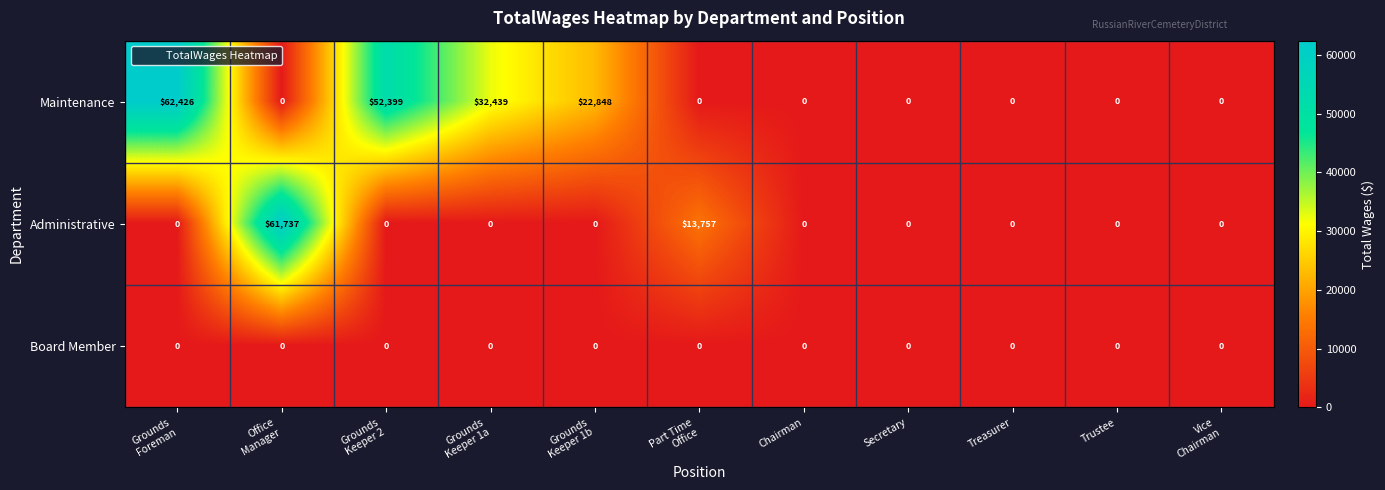

Which series has the largest total across all categories?

Maintenance